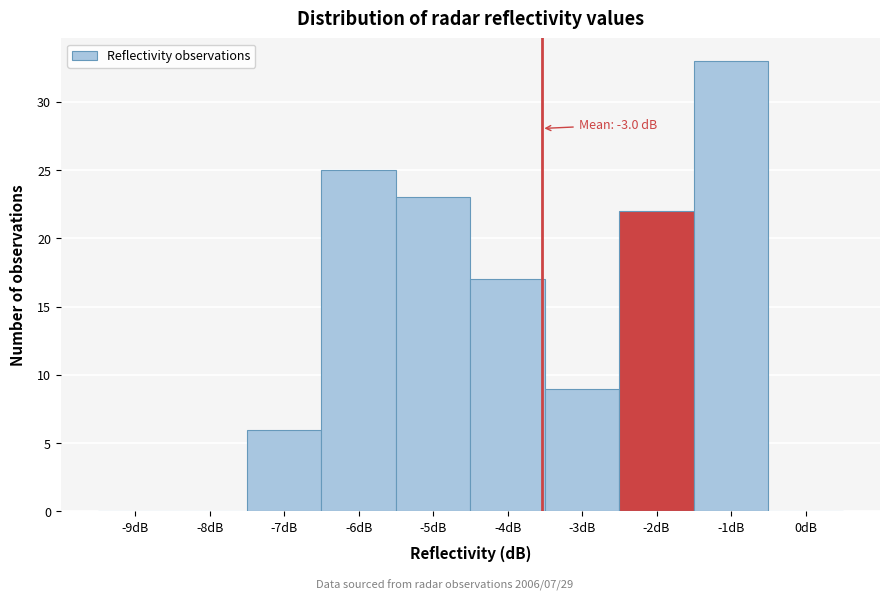

Reading right to left, what are all the values shown in this chart?

0dB=0	-1dB=33	-2dB=22	-3dB=9	-4dB=17	-5dB=23	-6dB=25	-7dB=6	-8dB=0	-9dB=0